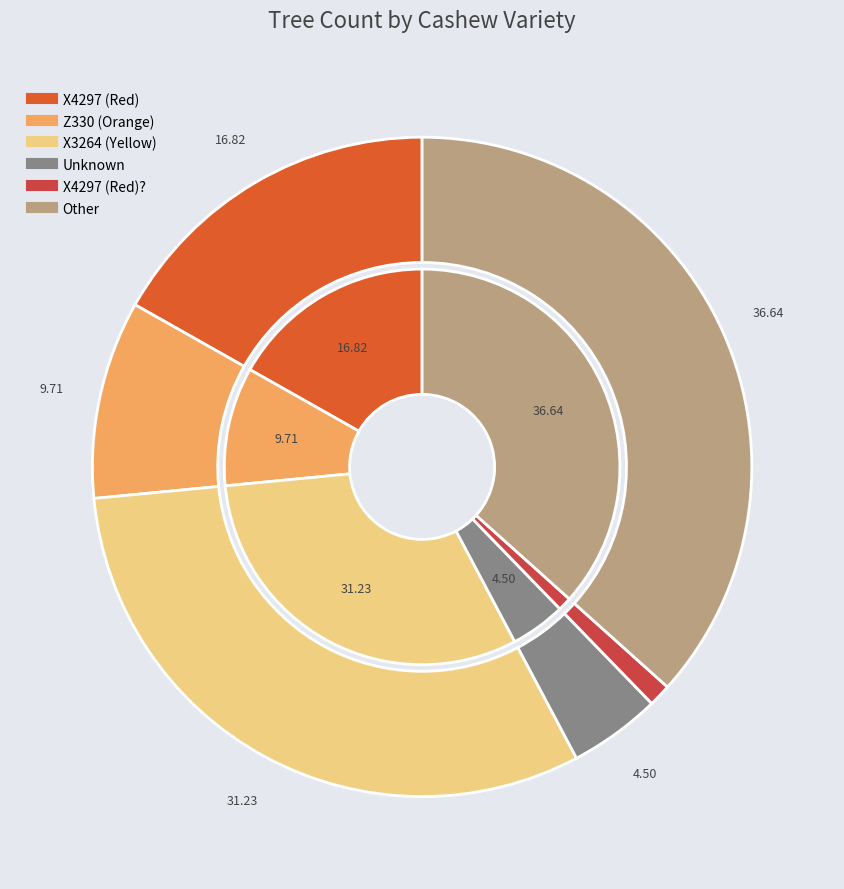

Rank the categories by value from highest to lowest.

Other, X3264 (Yellow), X4297 (Red), Z330 (Orange), Unknown, X4297 (Red)?